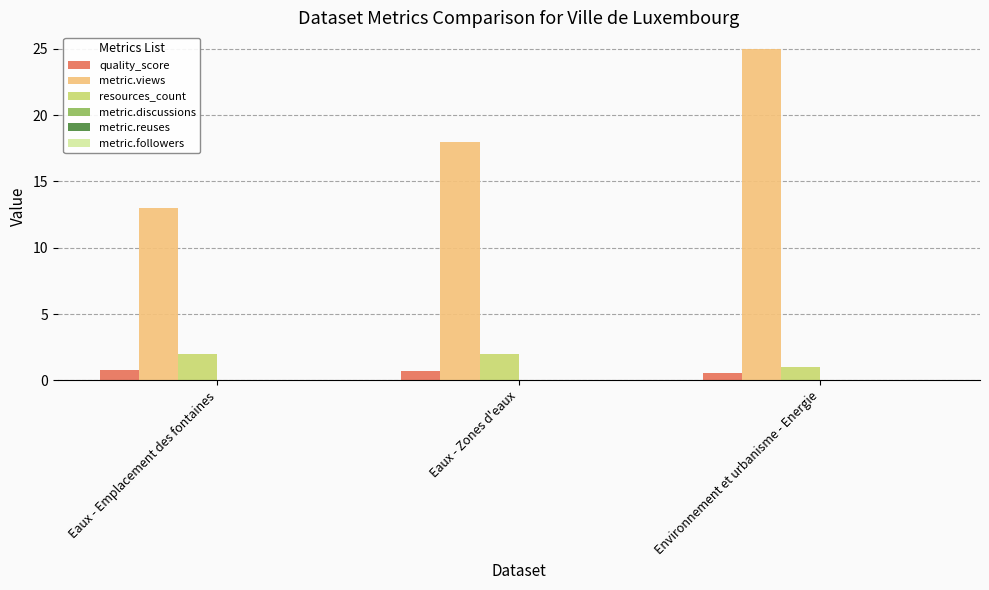

Which series has the largest total across all categories?

metric.views